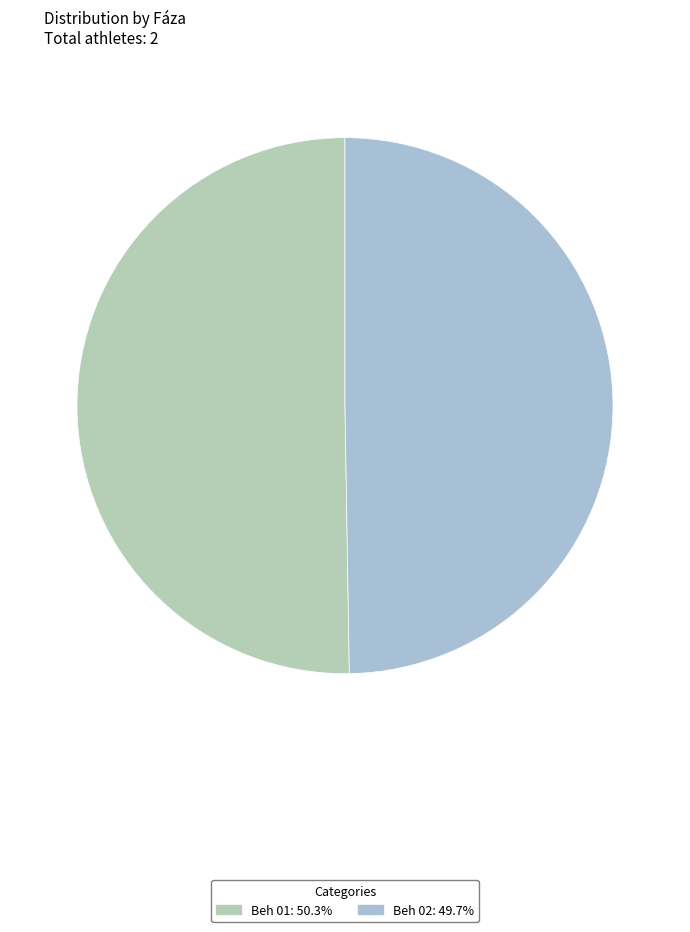

What percentage do Beh 01 and Beh 02 together represent?

100.0%